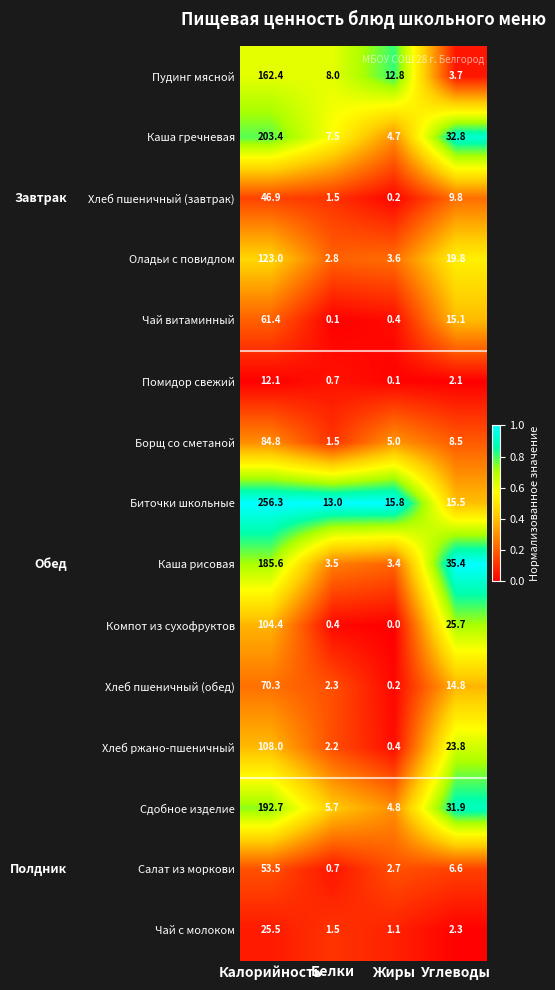

Is it true that Каша рисовая equals 185.6 at Калорийность?

True